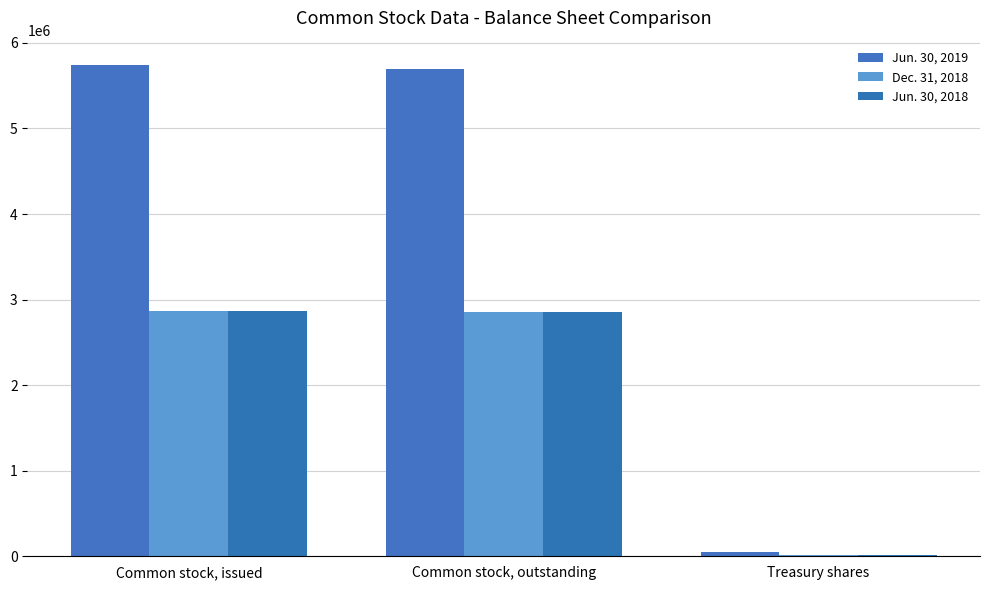

Are the bars horizontal?

No